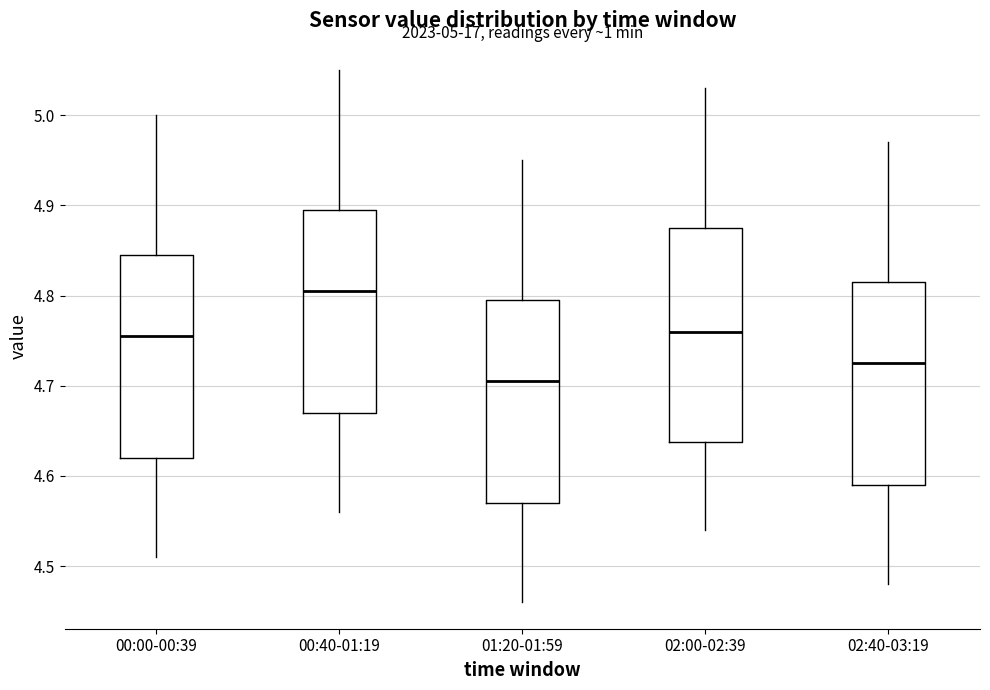

Which box has the lowest median line?

01:20-01:59